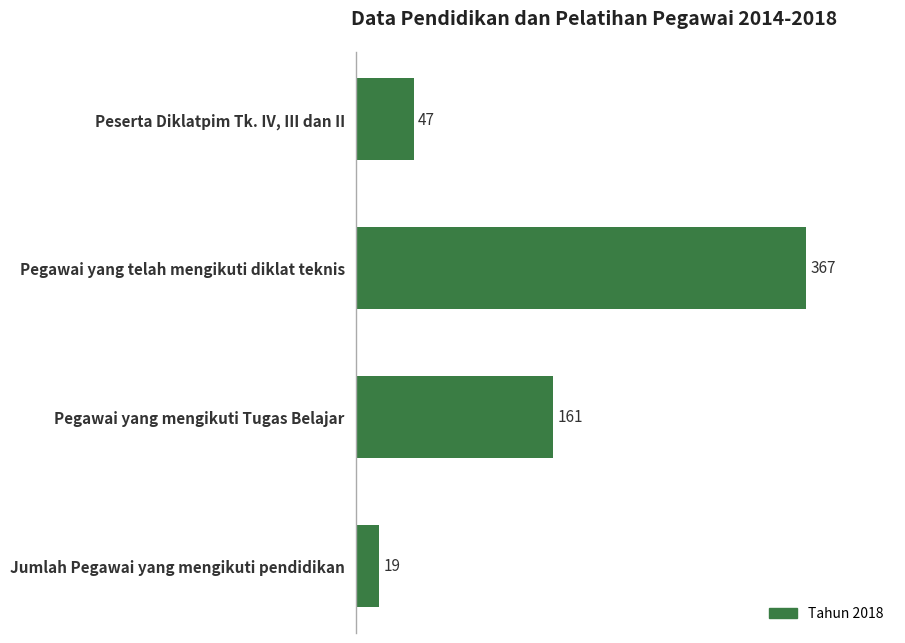

Which category has the highest value across all series?

Pegawai yang telah mengikuti diklat teknis